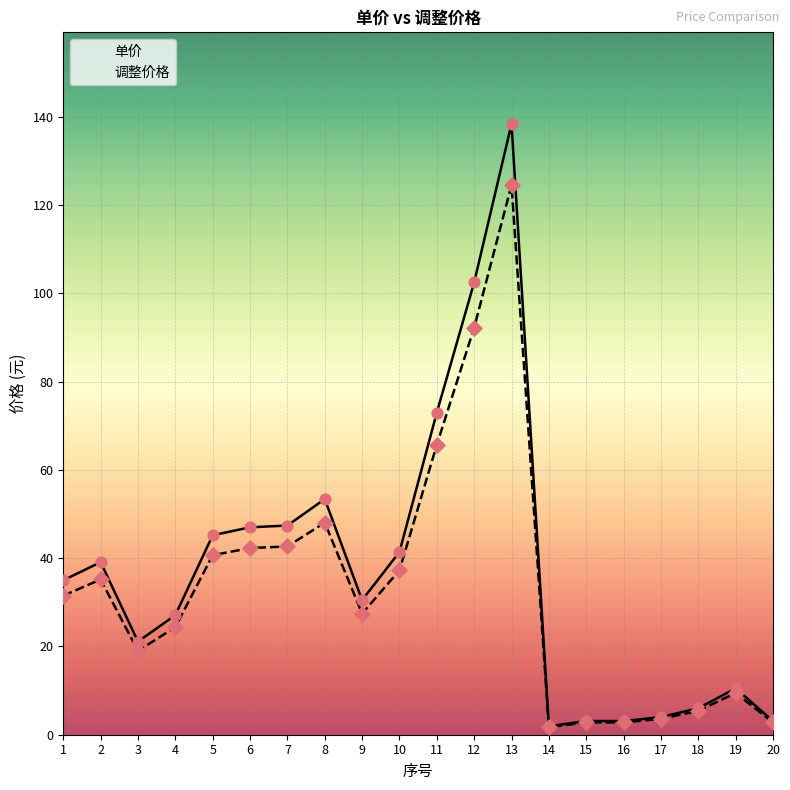

Is the value of 调整价格 at 2 greater than the value of 单价 at 14?

Yes